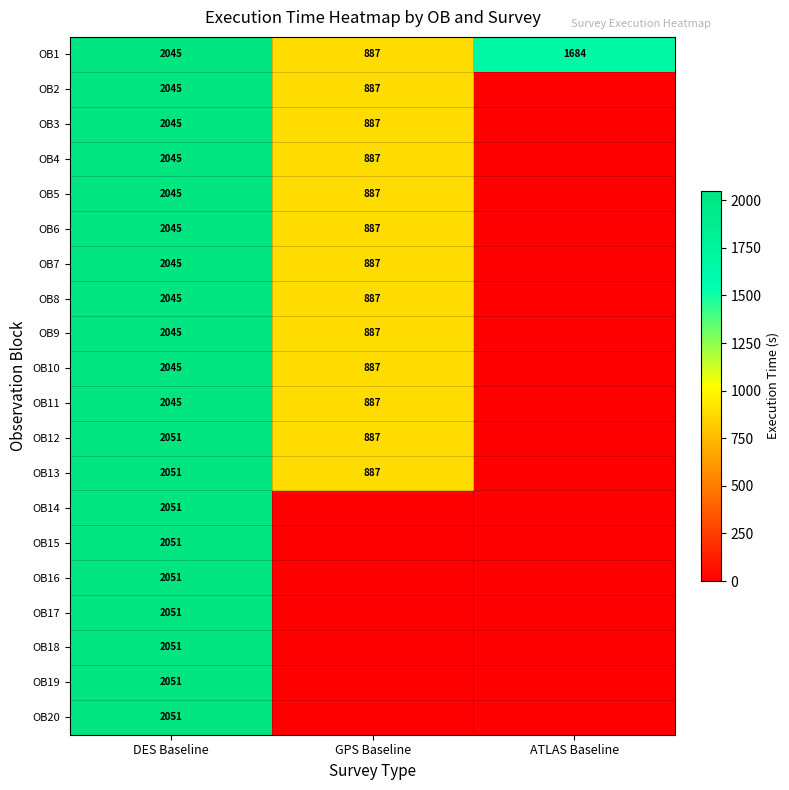

Rank the categories by OB1 value from highest to lowest.

DES Baseline, ATLAS Baseline, GPS Baseline